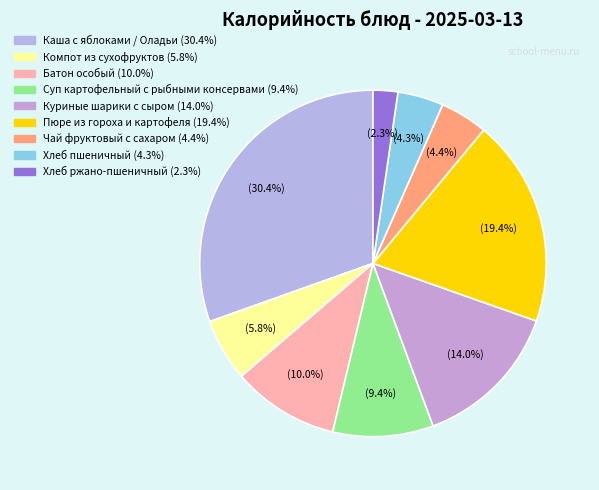

Which category has the smallest portion of the pie?

Хлеб ржано-пшеничный